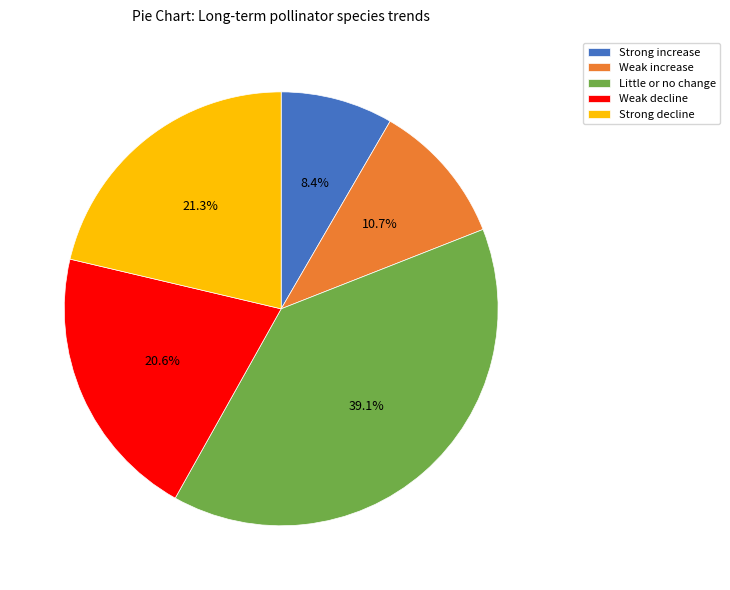

What is the smallest slice in the pie chart?

Strong increase